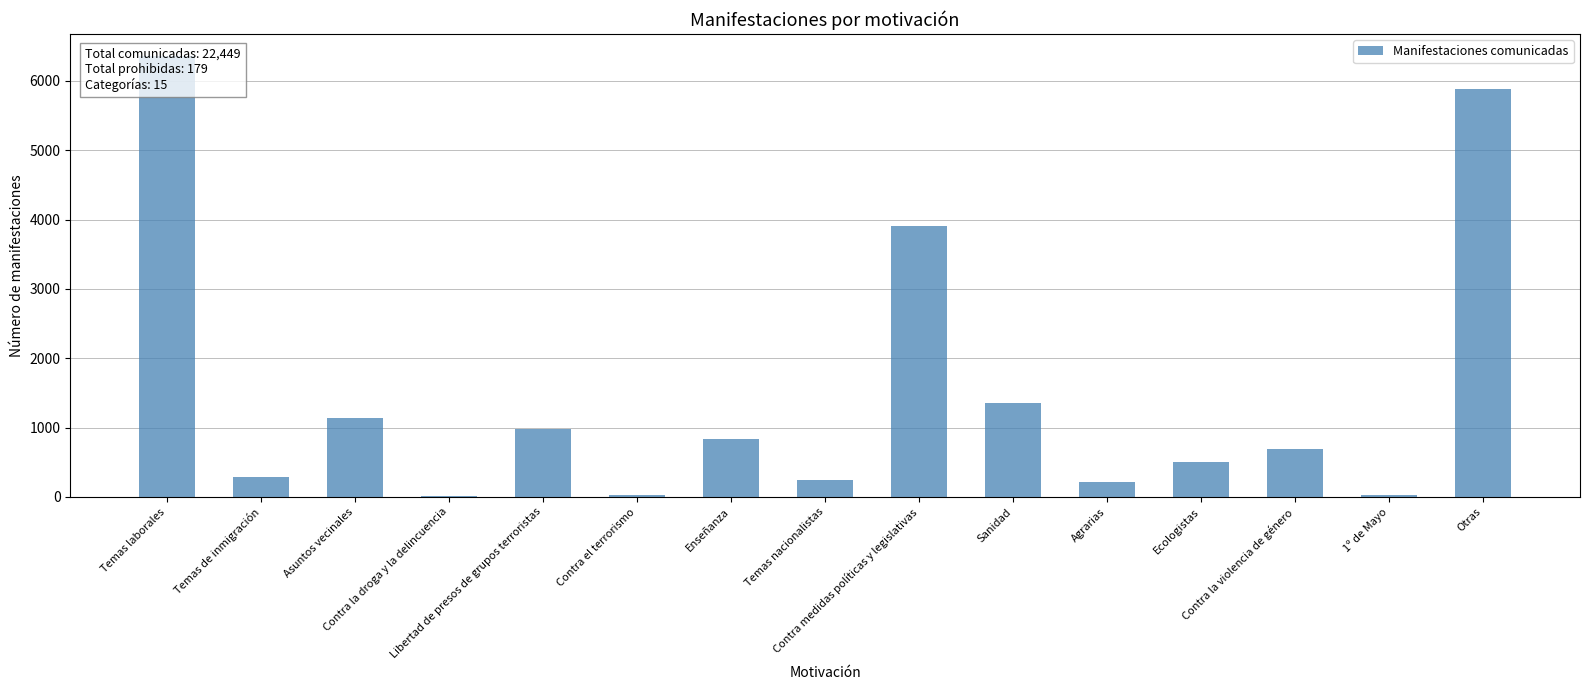

True or false: the data shows 11 at Contra la droga y la delincuencia.

False